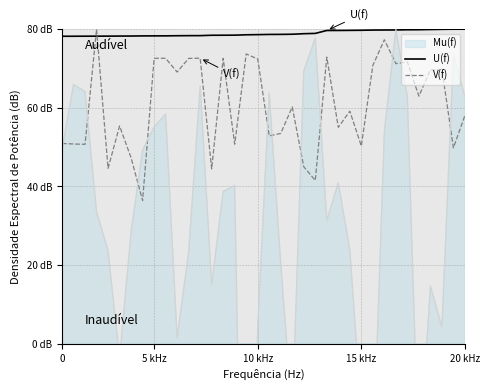

Which series has the largest total across all categories?

U(f)